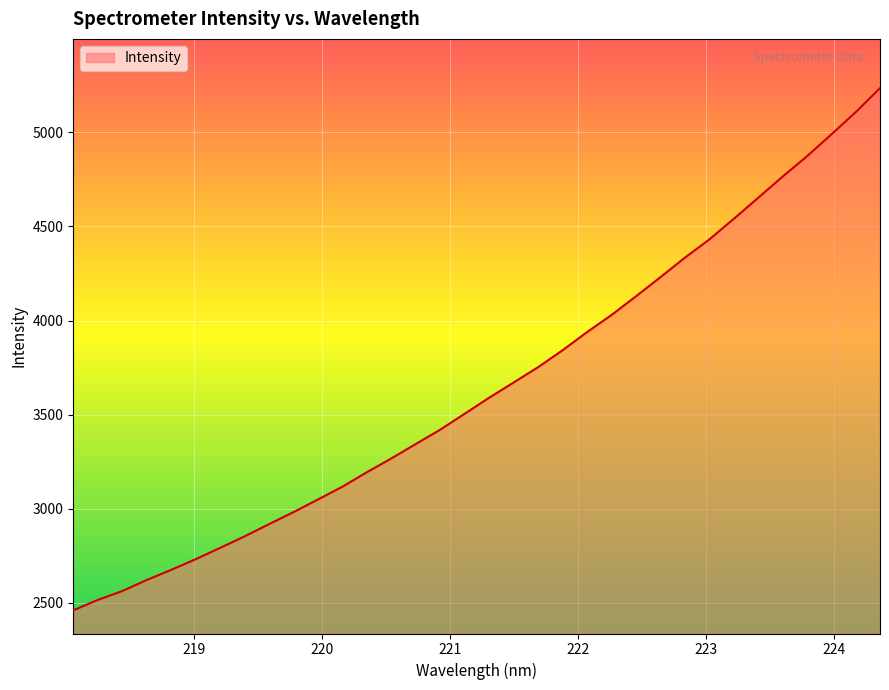

What is the minimum value shown in the chart?

2460.5